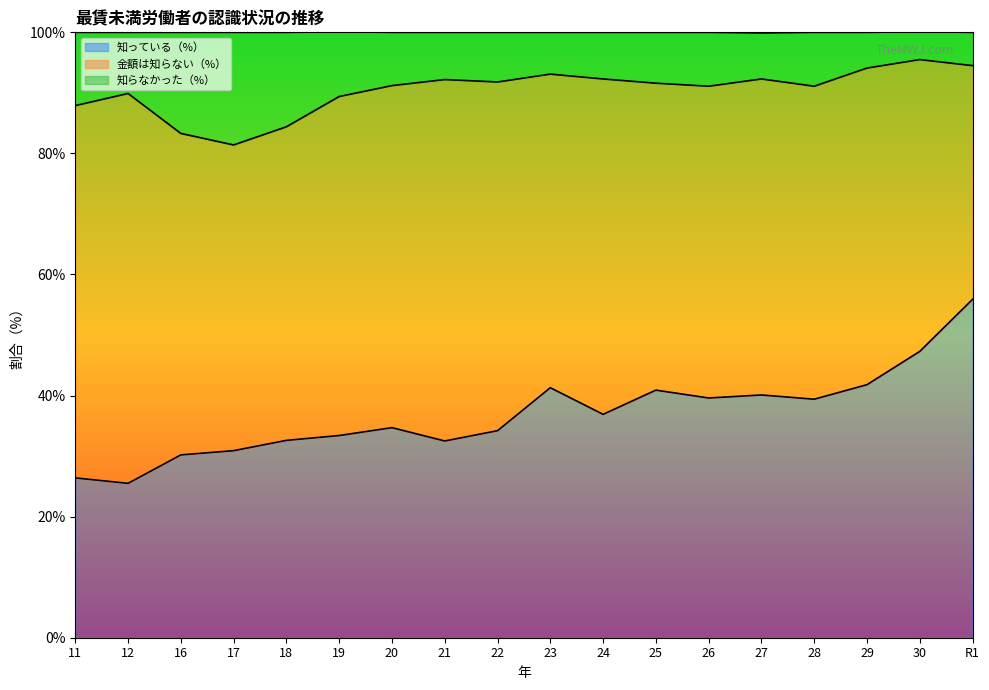

What is the total value across all series at 21?

100.0